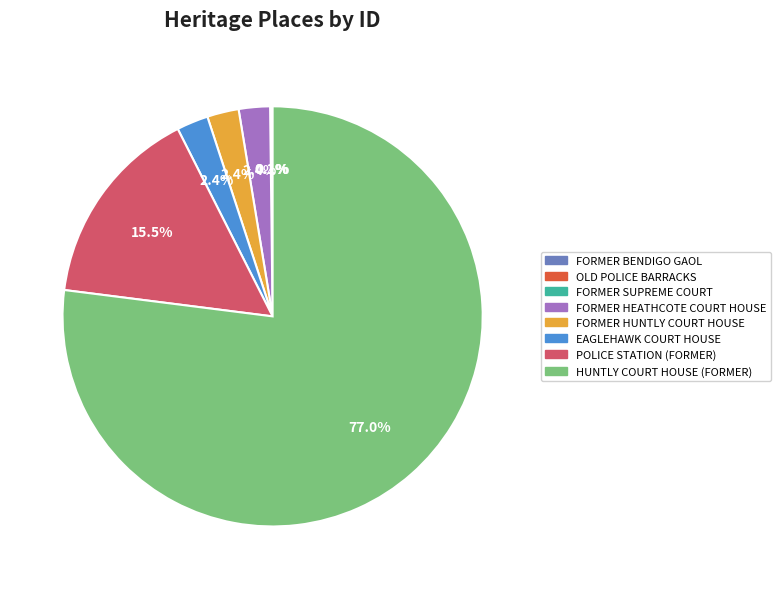

Does HUNTLY COURT HOUSE (FORMER) represent more than half of the total?

Yes